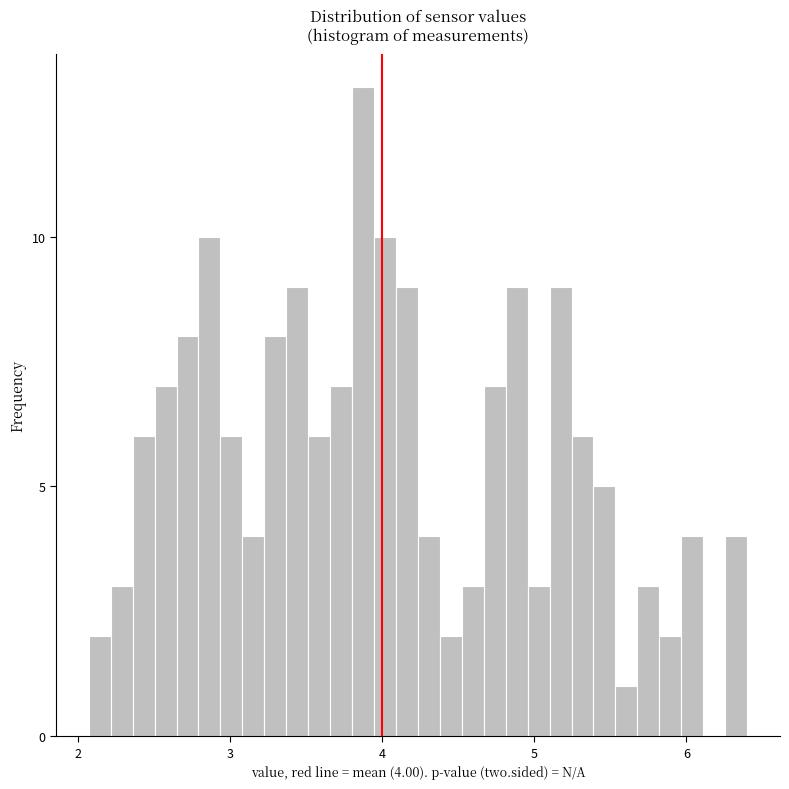

Read against the x-axis, roughly where is the centre of the tallest bar?

3.9